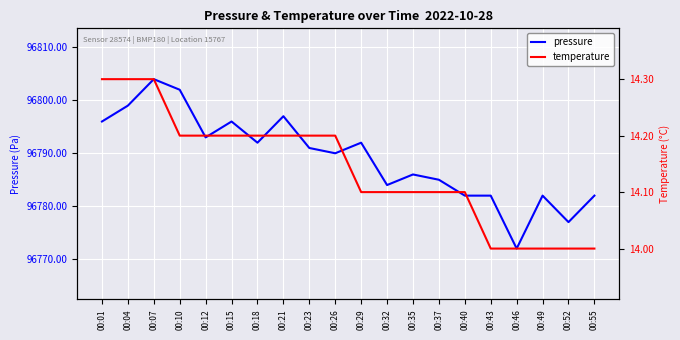

Count the temperature values in the range 14 to 15.

20